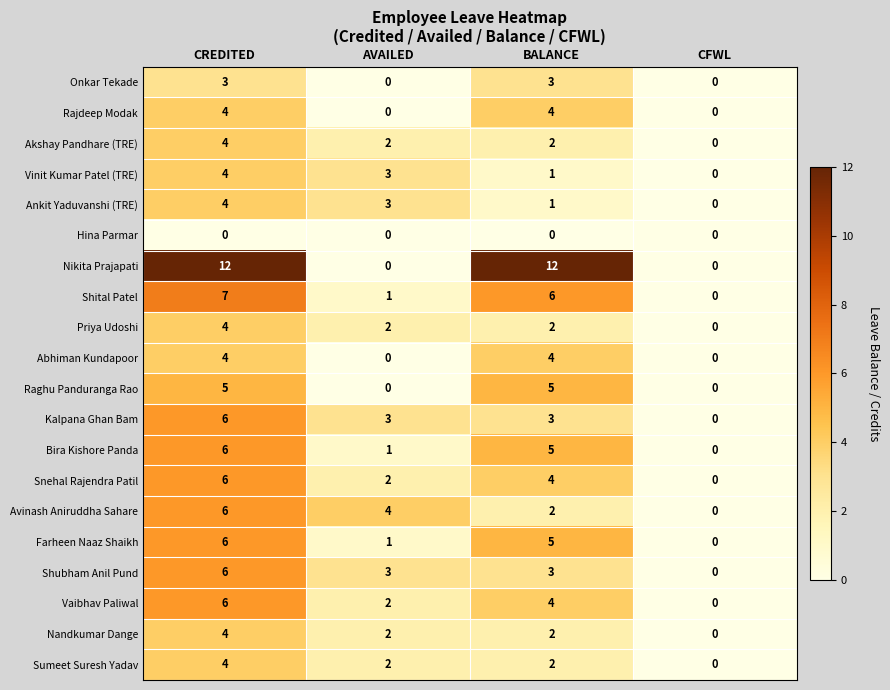

What is the average value of the Vaibhav Paliwal series?

3